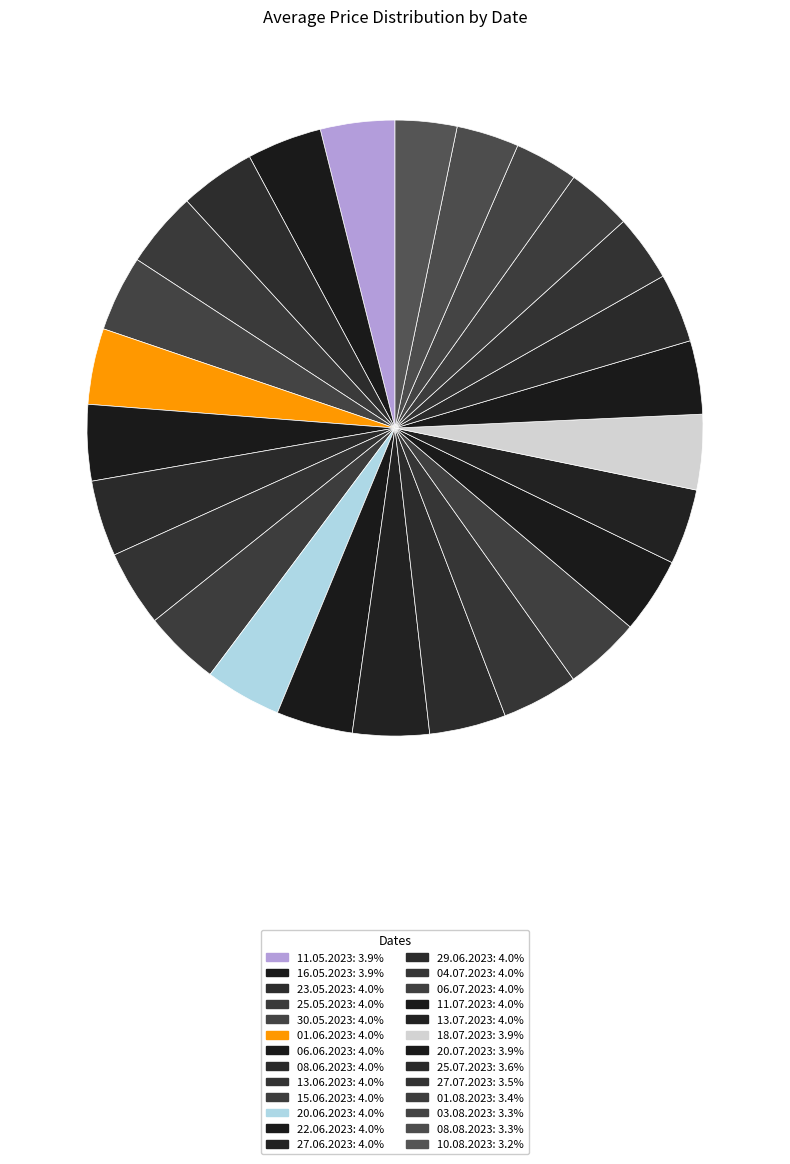

Is the sum of 13.06.2023 and 08.06.2023 greater than half?

No